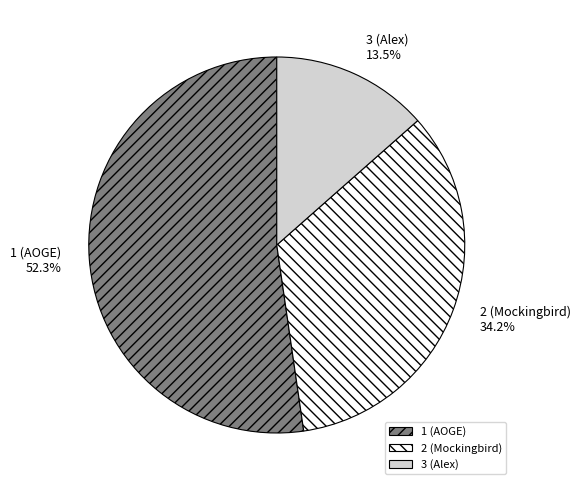

Count the number of slices in the pie.

3